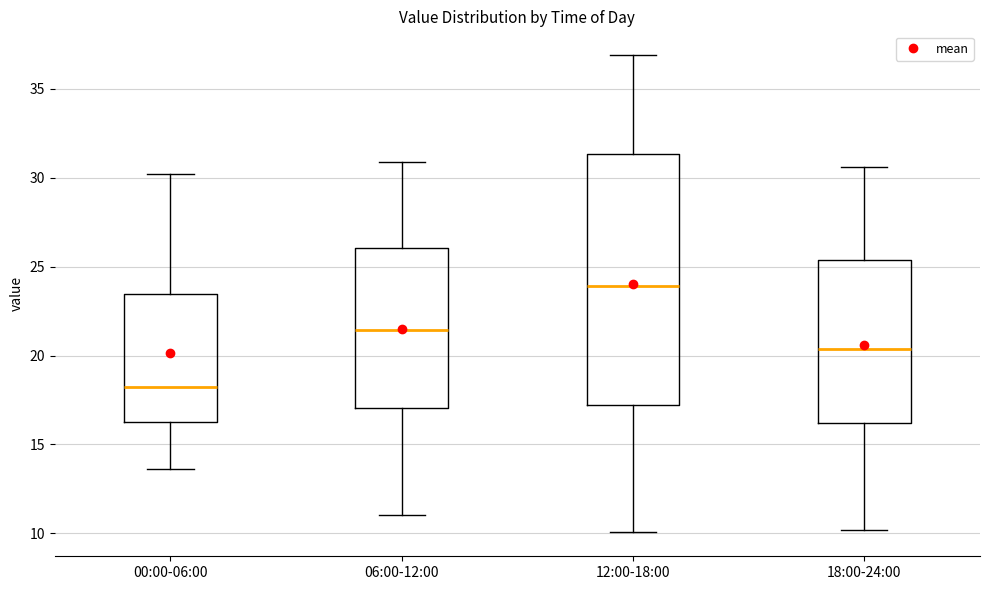

Which box's median line is the highest?

12:00-18:00